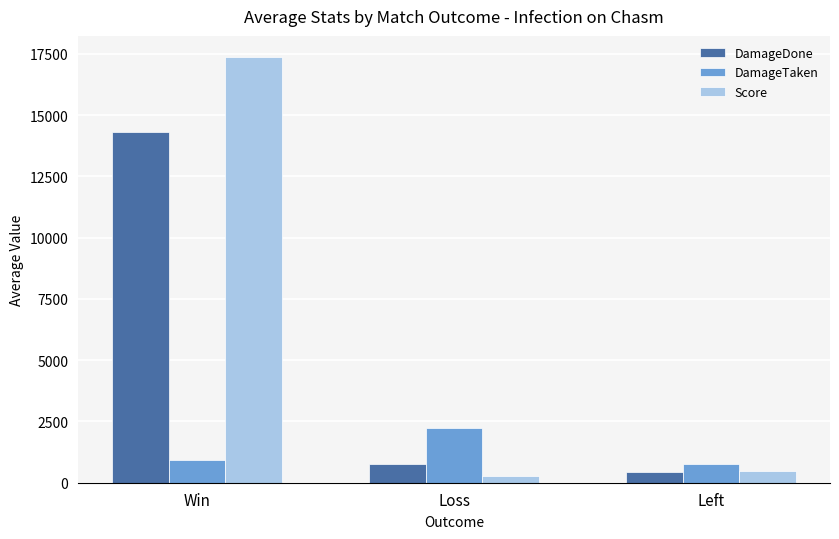

What is the maximum value for DamageDone?

14290